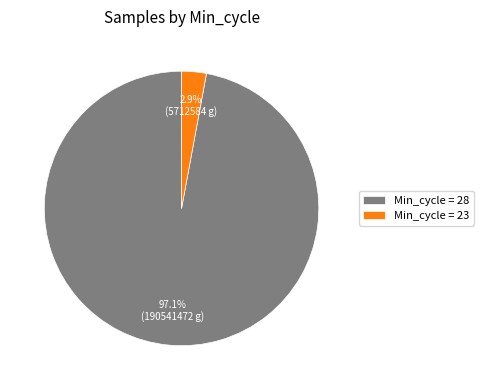

How many segments does this pie chart have?

2